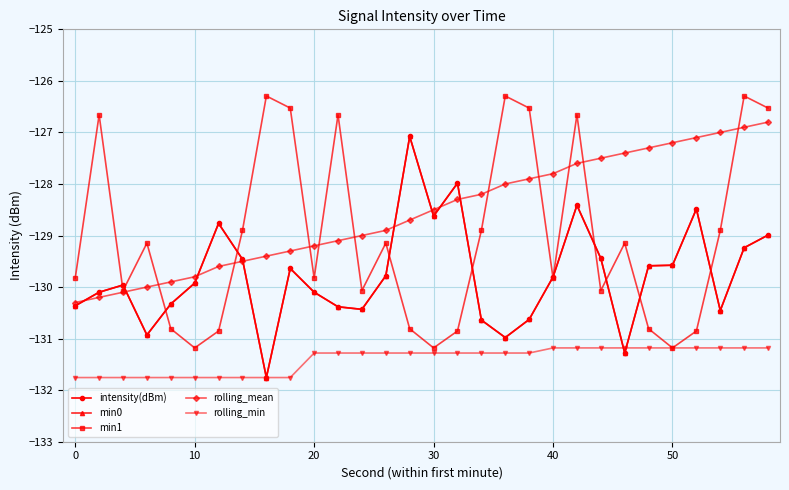

What are all the series names shown in the legend?

intensity(dBm), min0, min1, rolling_mean, rolling_min